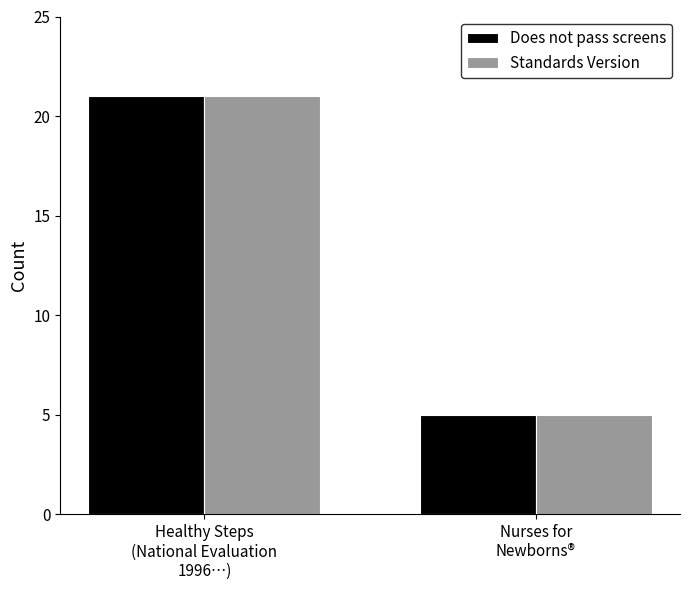

What is the label of the 2nd bar from the left?

Nurses for
Newborns®